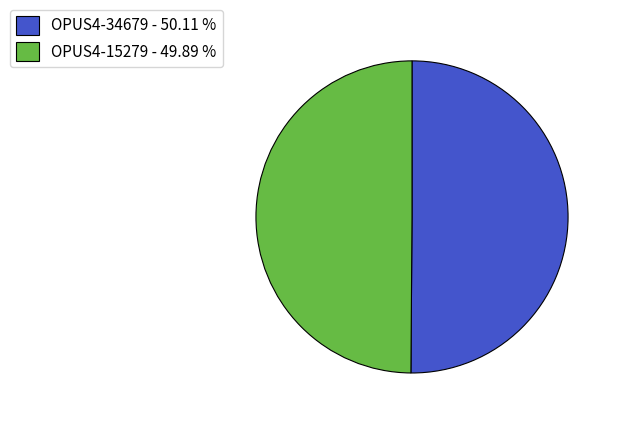

Approximately how many times larger is the value at OPUS4-15279 - 49.89 % compared to OPUS4-34679 - 50.11 %?

1.0